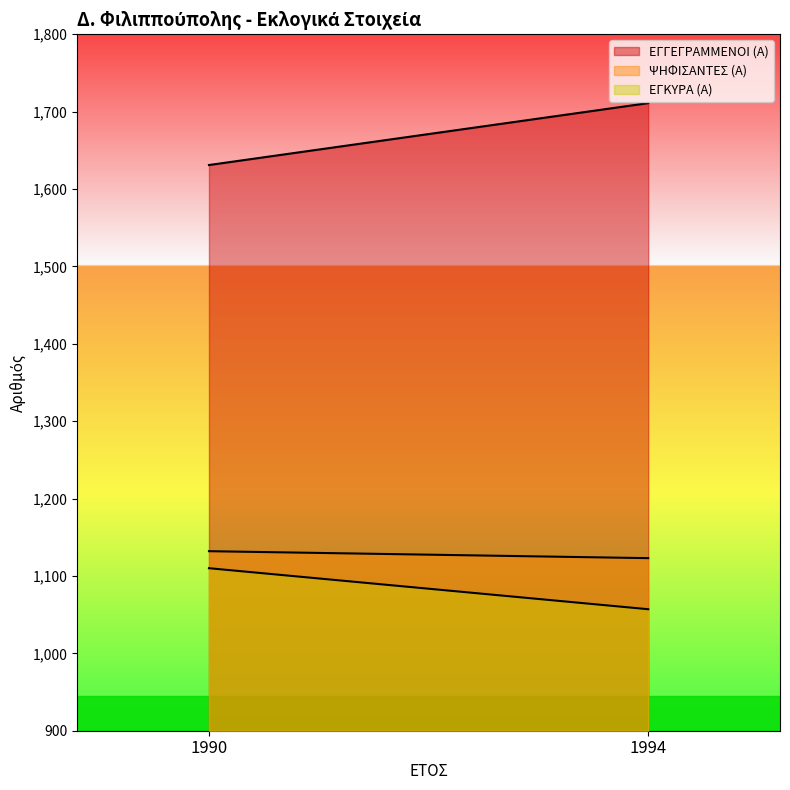

What is the total value across all series at 1990?

3873